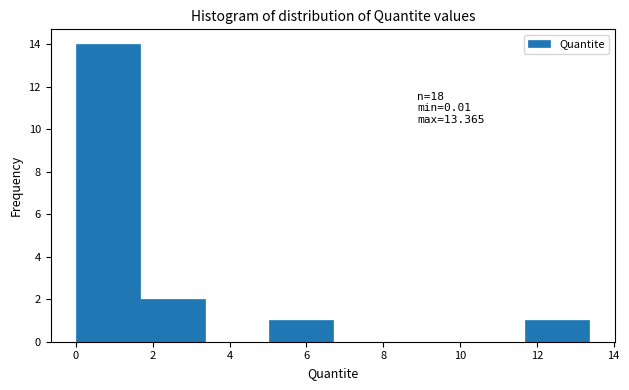

Over which range of the x-axis is the bar tallest?

0.0 to 1.6